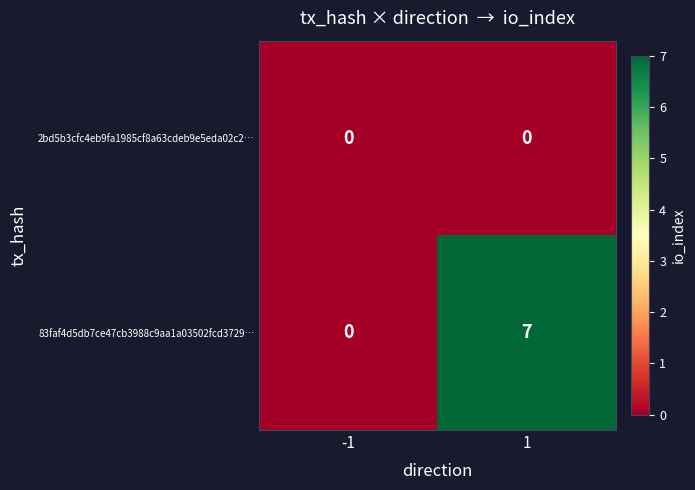

Which series changed the most between -1 and 1?

83faf4d5db7ce47cb3988c9aa1a03502fcd3729…